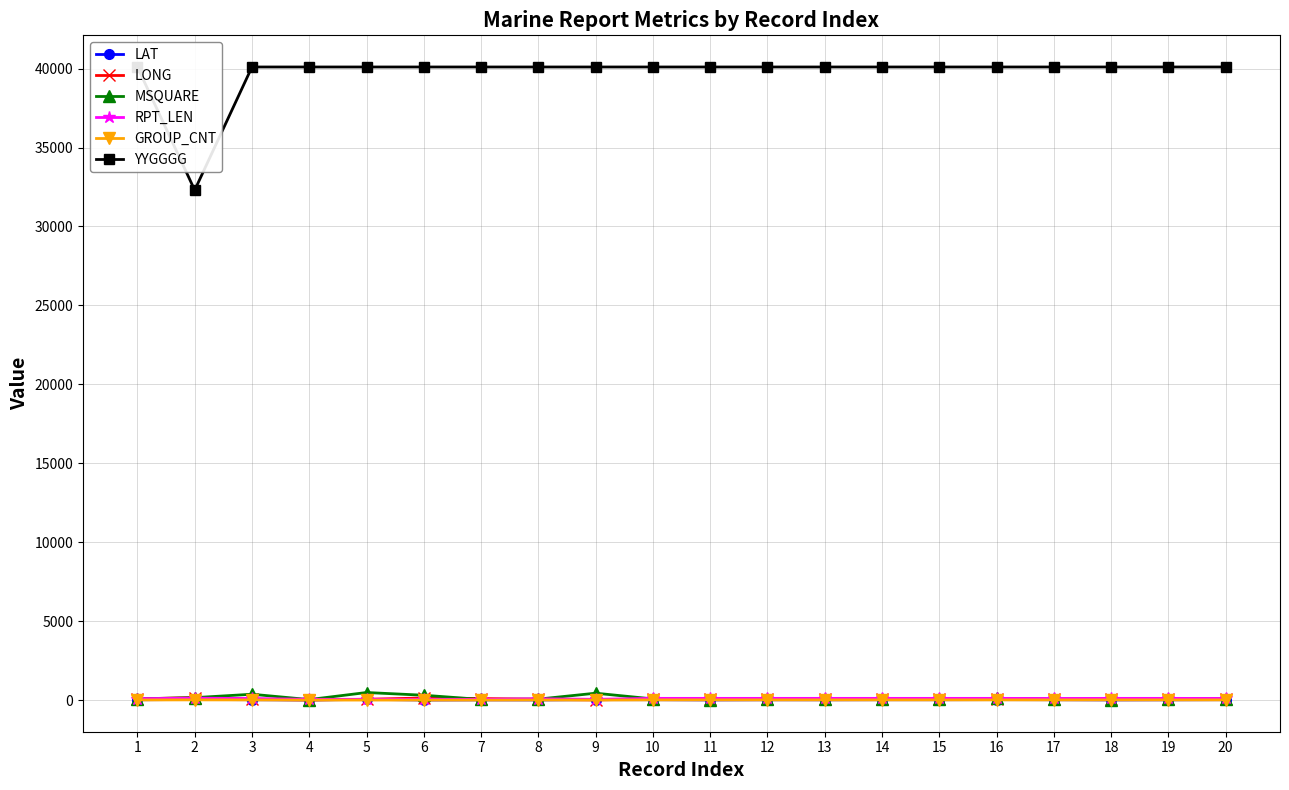

Where is LAT nearest to the value 30?

3